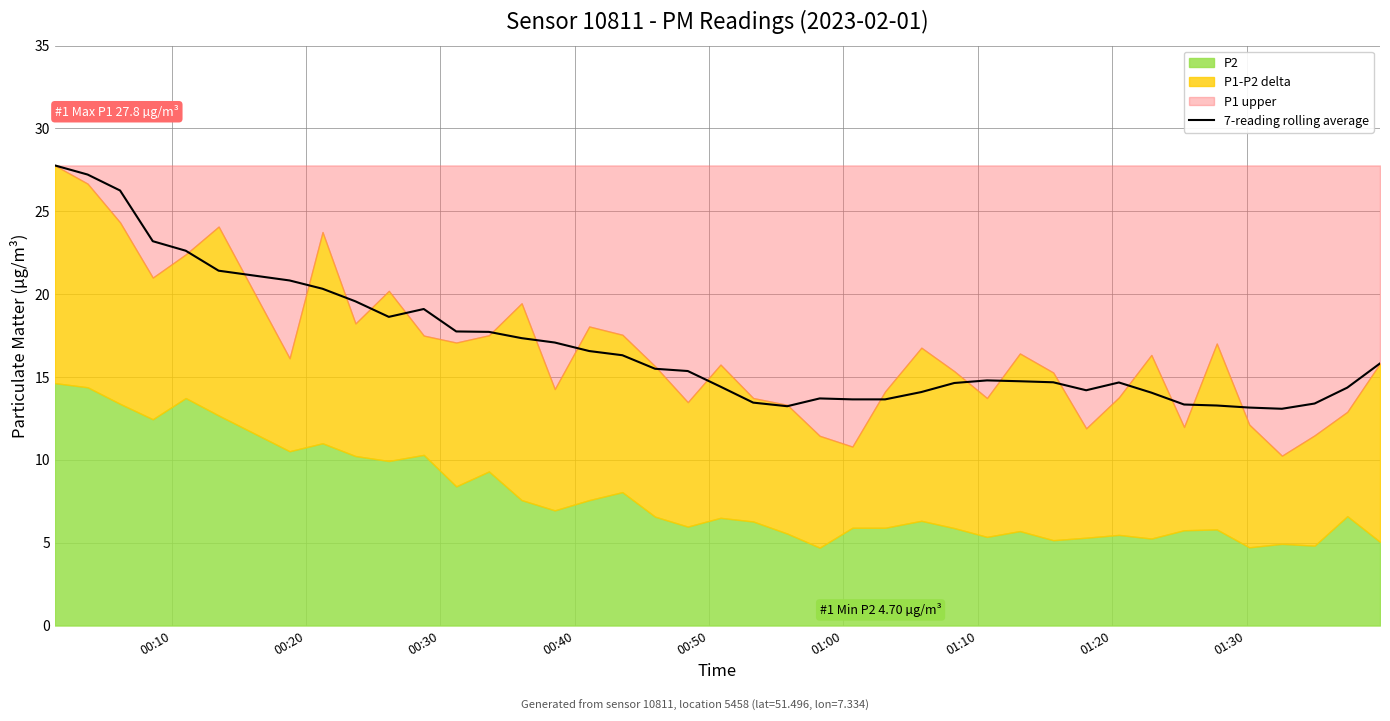

The value at 01:10 is 36.5. True or false?

False